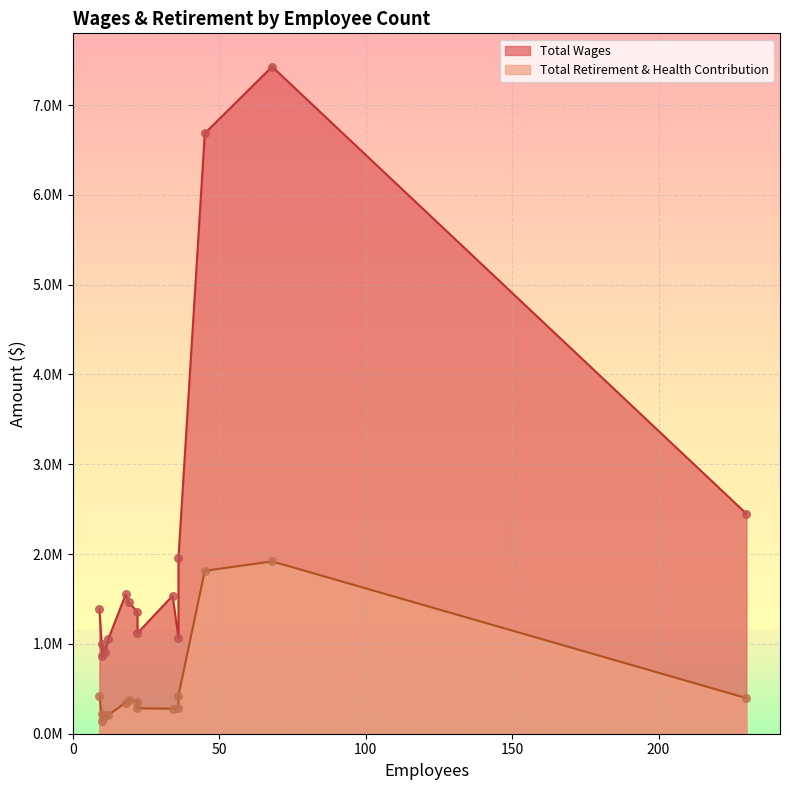

Which series has the largest total across all categories?

Total Wages